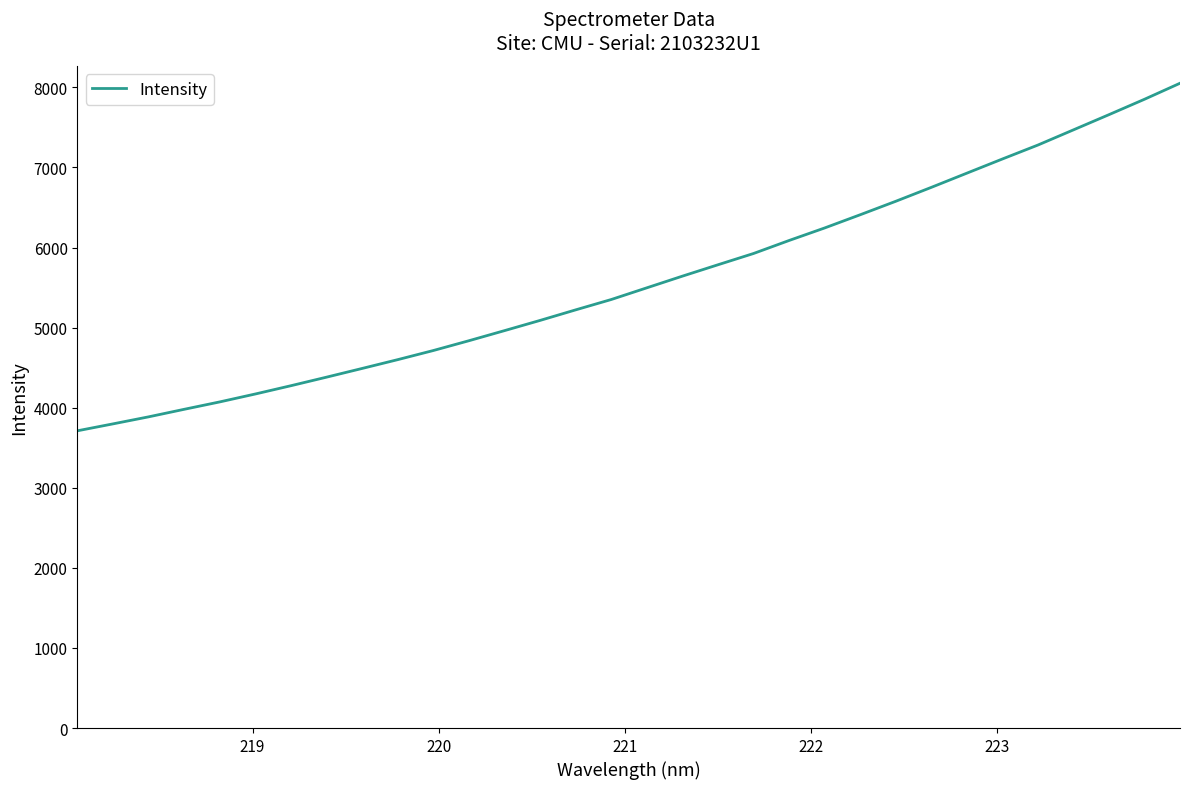

What is the difference between the maximum and minimum values?

4340.1